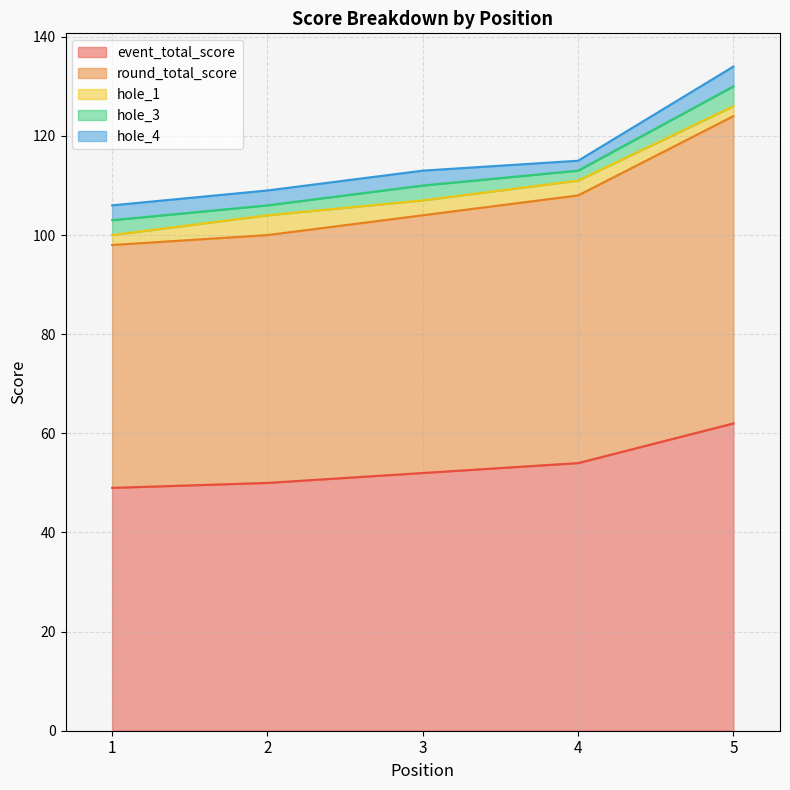

True or false: hole_3 and hole_4 intersect in this chart.

False